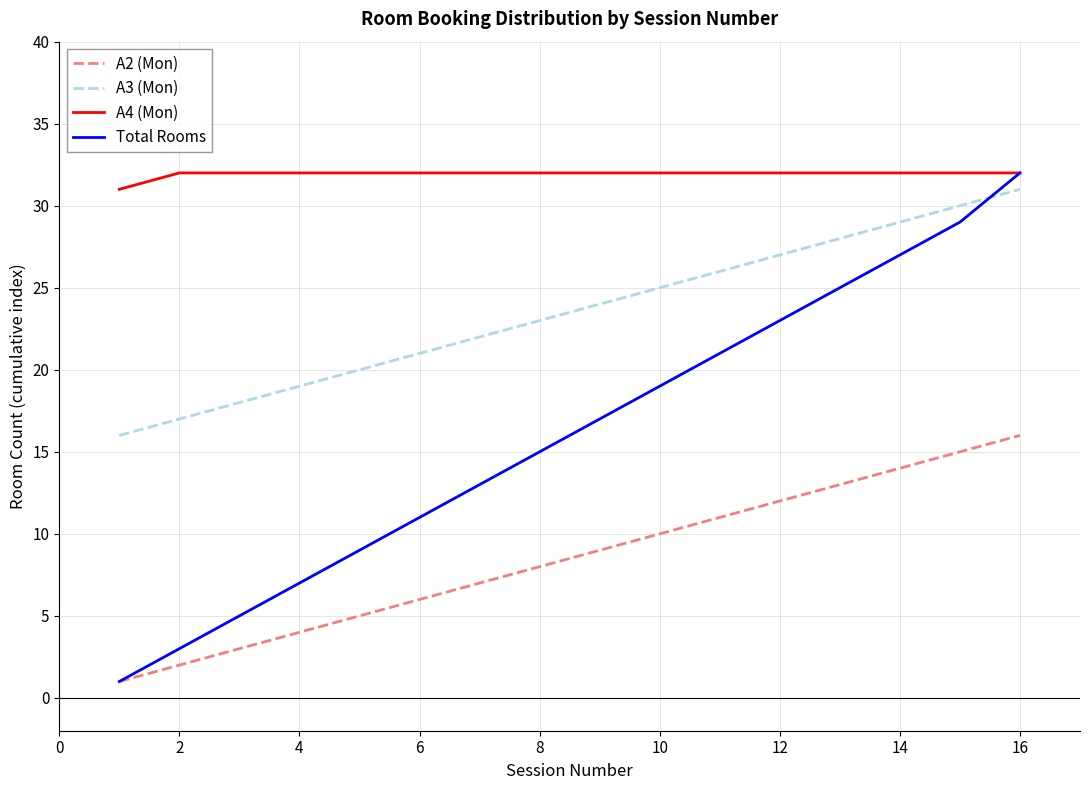

Which series has the largest range (max minus min)?

Total Rooms